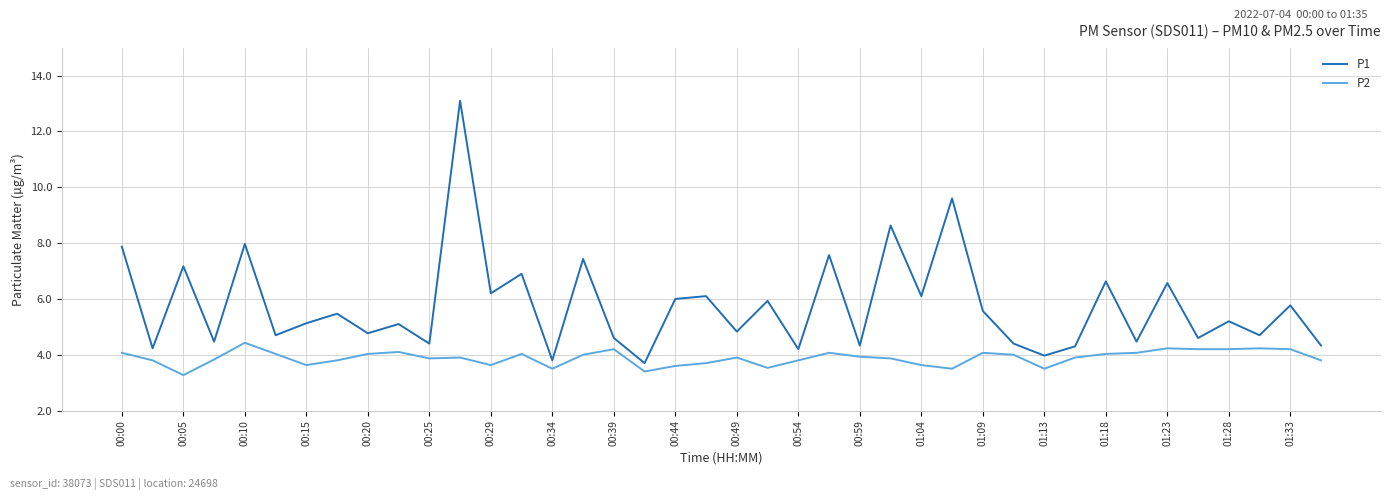

List the series in order of their overall mean, highest first.

P1, P2